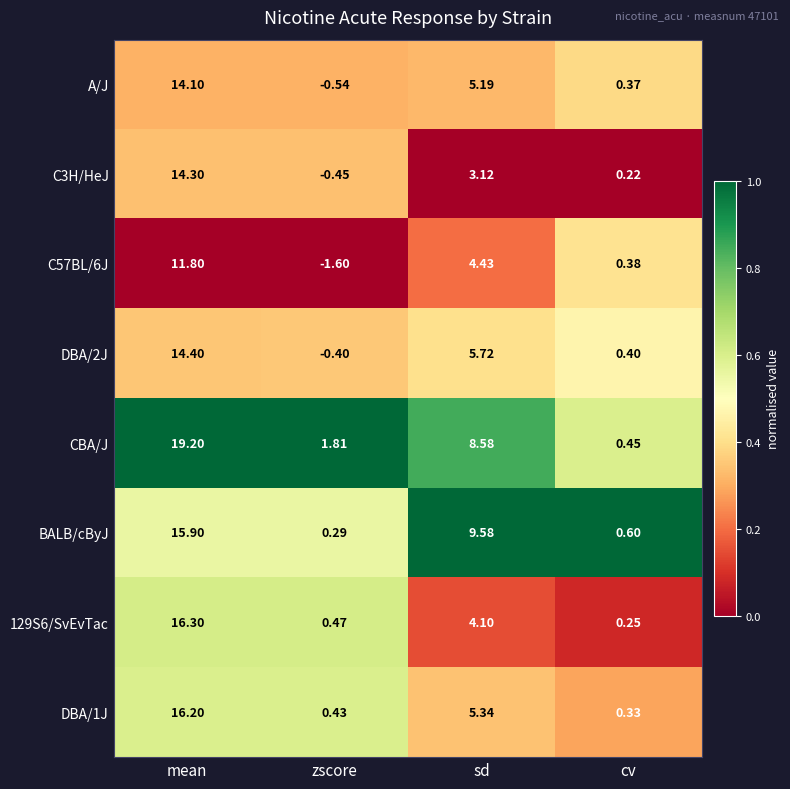

Rank the series at mean from highest to lowest value.

CBA/J, 129S6/SvEvTac, DBA/1J, BALB/cByJ, DBA/2J, C3H/HeJ, A/J, C57BL/6J